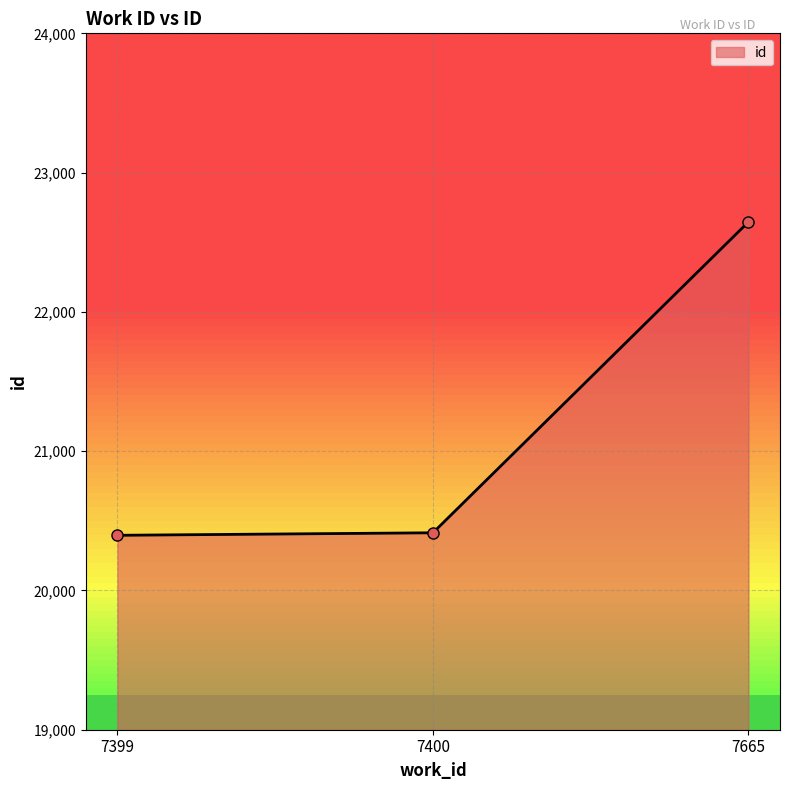

What is the smallest value displayed?

20396